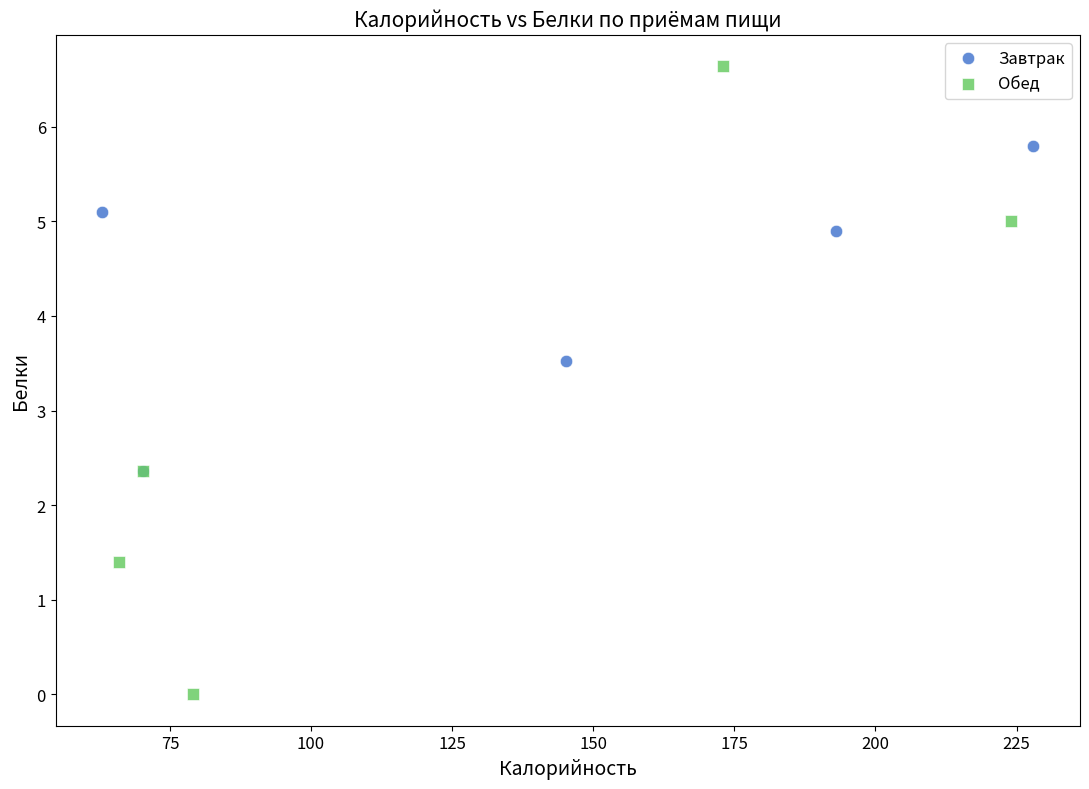

Which series reaches the maximum Y coordinate?

Обед